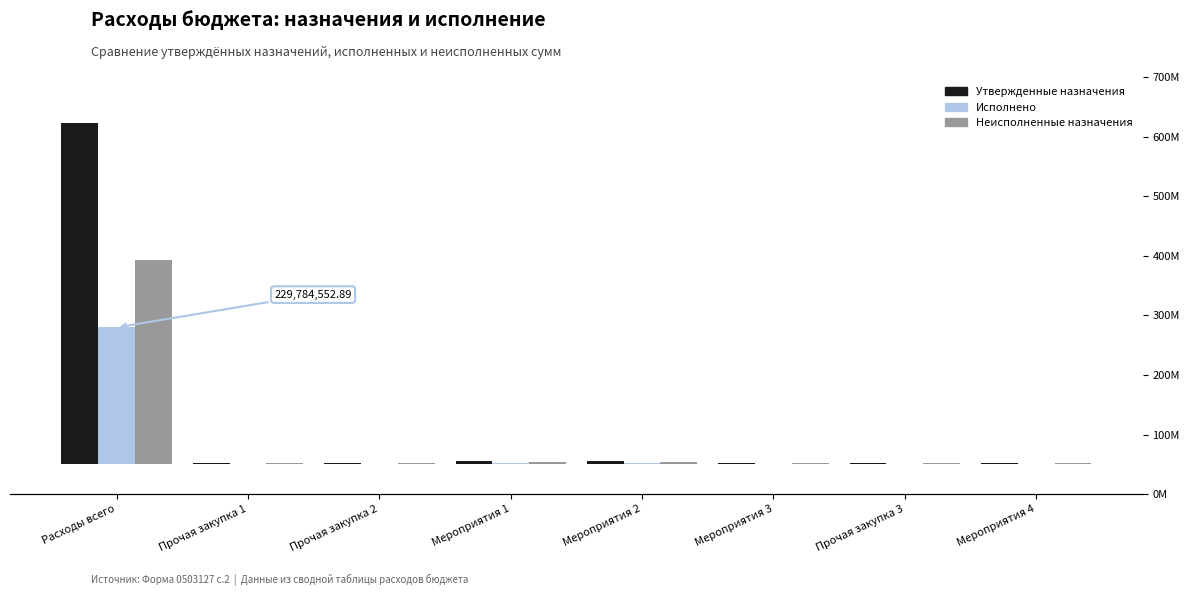

Reading left to right, list all the values displayed in this chart.

Утвержденные назначения: Расходы всего=572192400.0	Прочая закупка 1=1749000.0	Прочая закупка 2=2000000.0	Мероприятия 1=6301400.0	Мероприятия 2=5170000.0	Мероприятия 3=2200000.0	Прочая закупка 3=1994700.0	Мероприятия 4=1900000.0
Исполнено: Расходы всего=229784552.9	Прочая закупка 1=99000.0	Прочая закупка 2=0.0	Мероприятия 1=2310104.0	Мероприятия 2=1599000.0	Мероприятия 3=0.0	Прочая закупка 3=0.0	Мероприятия 4=0.0
Неисполненные назначения: Расходы всего=342407847.1	Прочая закупка 1=1650000.0	Прочая закупка 2=2000000.0	Мероприятия 1=3991296.0	Мероприятия 2=3571000.0	Мероприятия 3=2200000.0	Прочая закупка 3=1994700.0	Мероприятия 4=1900000.0